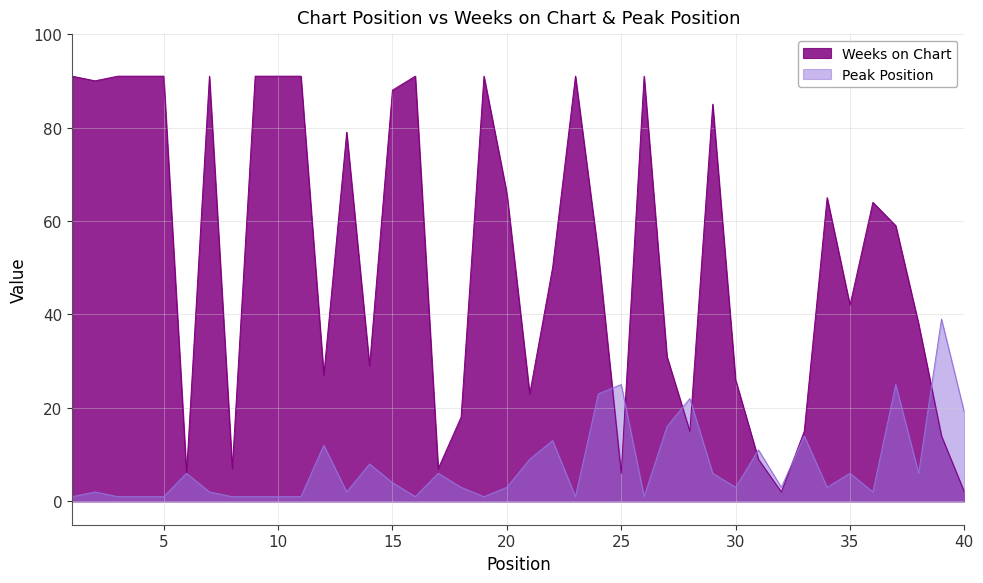

How many lines are shown in the chart?

2